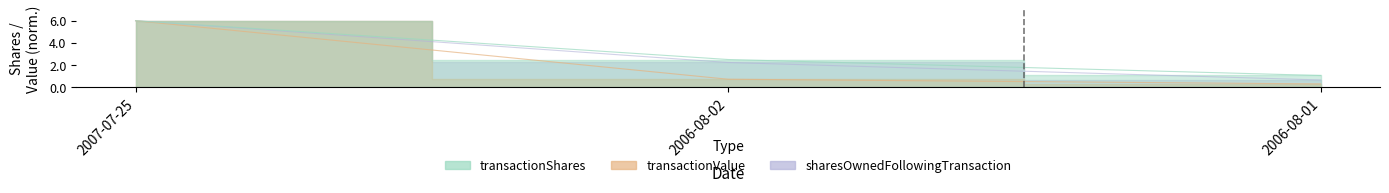

At how many categories does at least one series exceed 1?

3